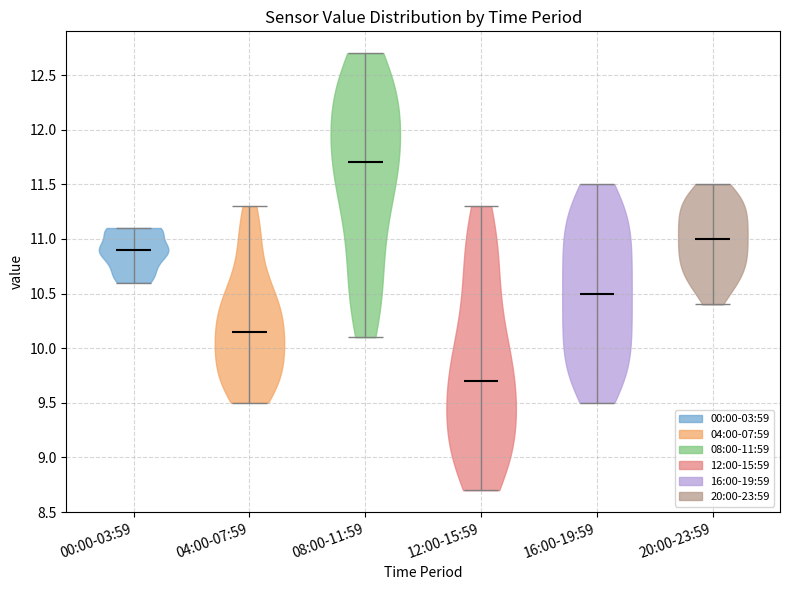

What is the highest point the violin for 20:00-23:59 reaches on the y-axis? The values are not printed on the chart, so give them approximately, as read against the axis.

11.50